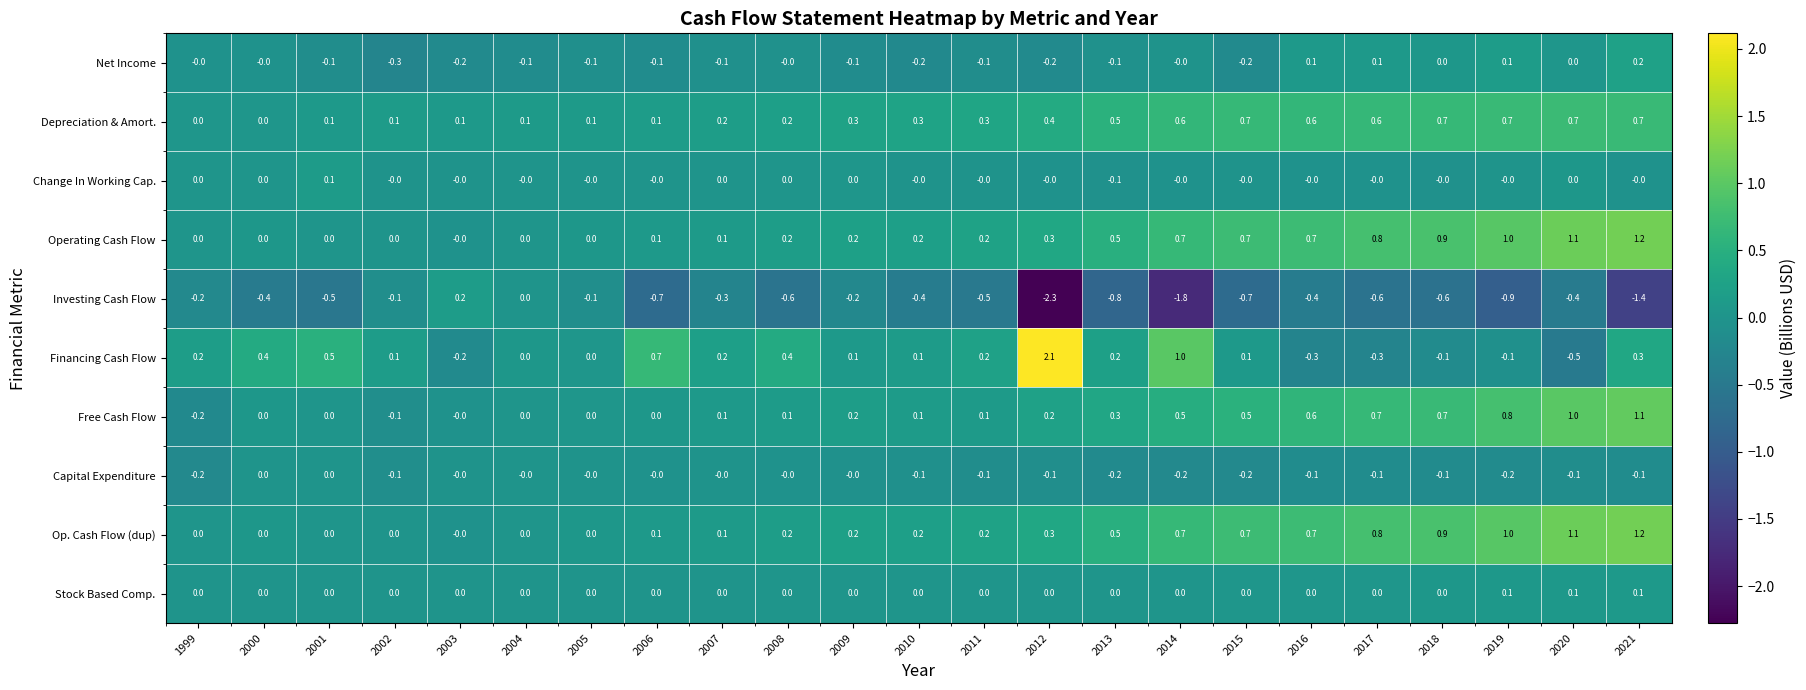

What is the difference between the maximum and minimum values in the Op. Cash Flow (dup) series?

1.2